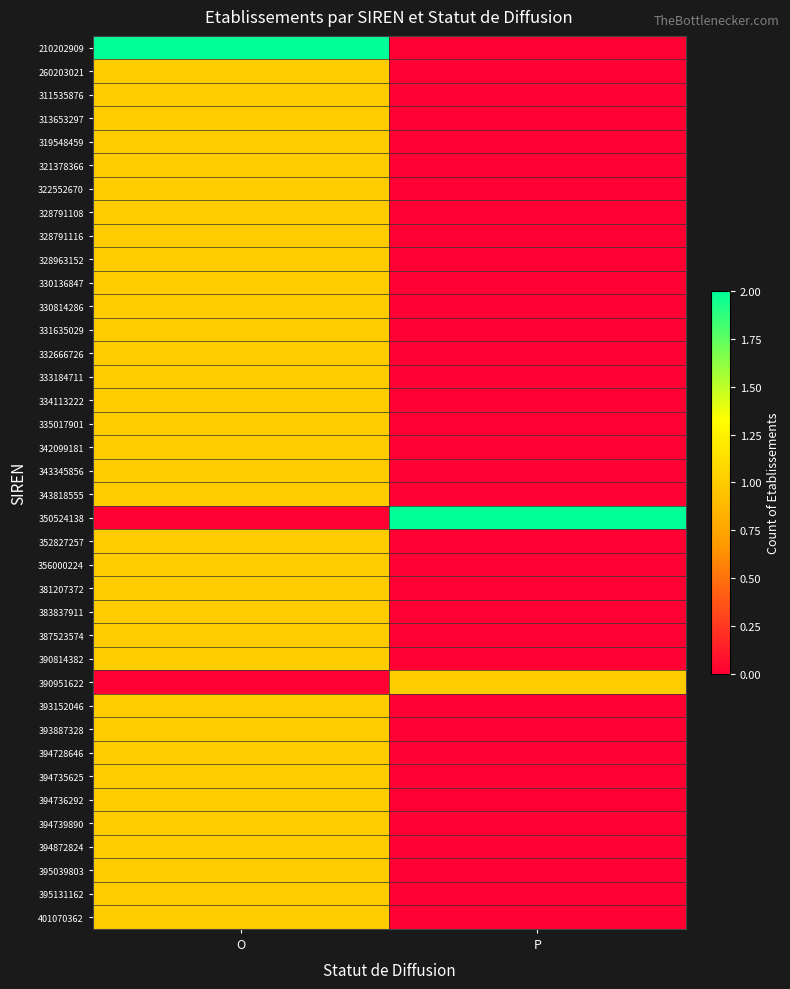

Between O and P, which is larger?

O